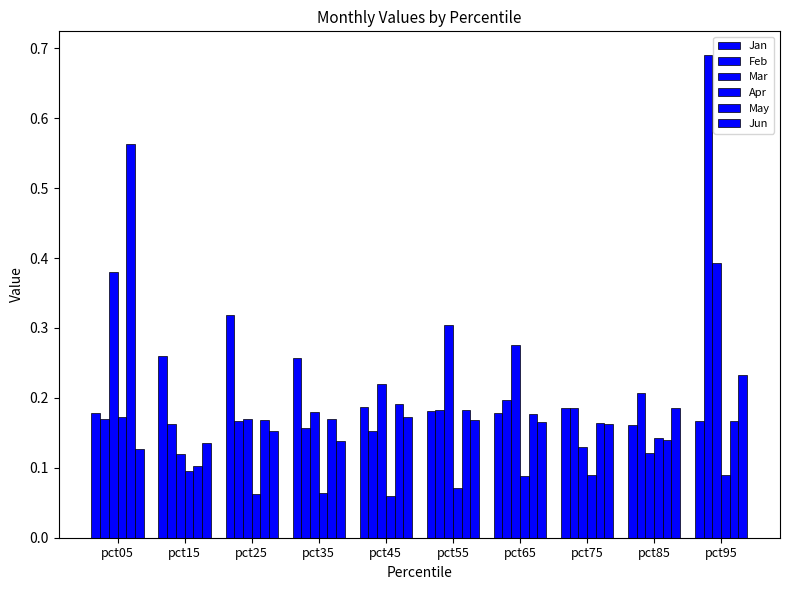

How many categories are shown in the chart?

10